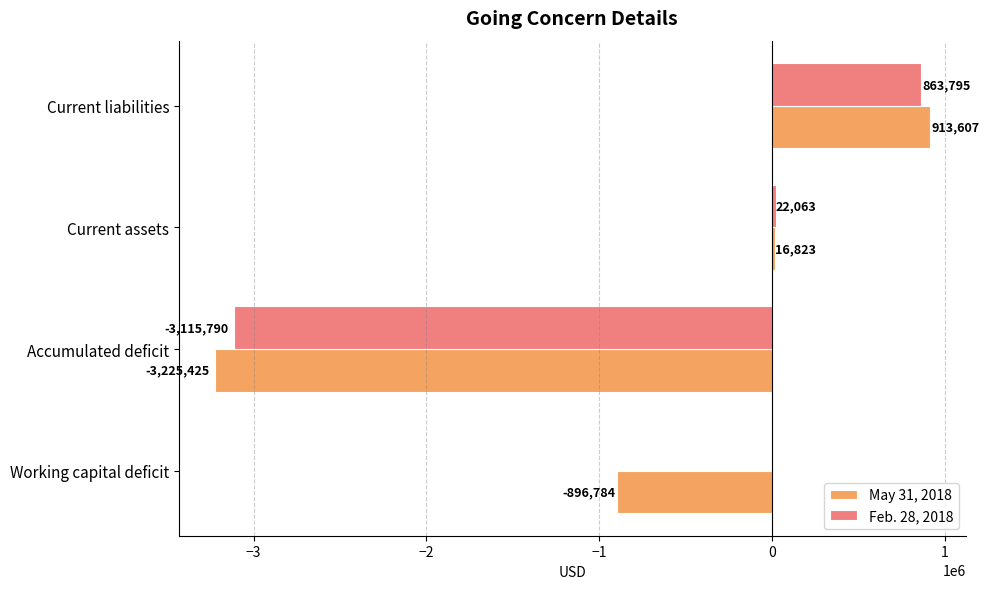

What value does the Feb. 28, 2018 series have at Accumulated deficit, to the nearest 50?

-3115800